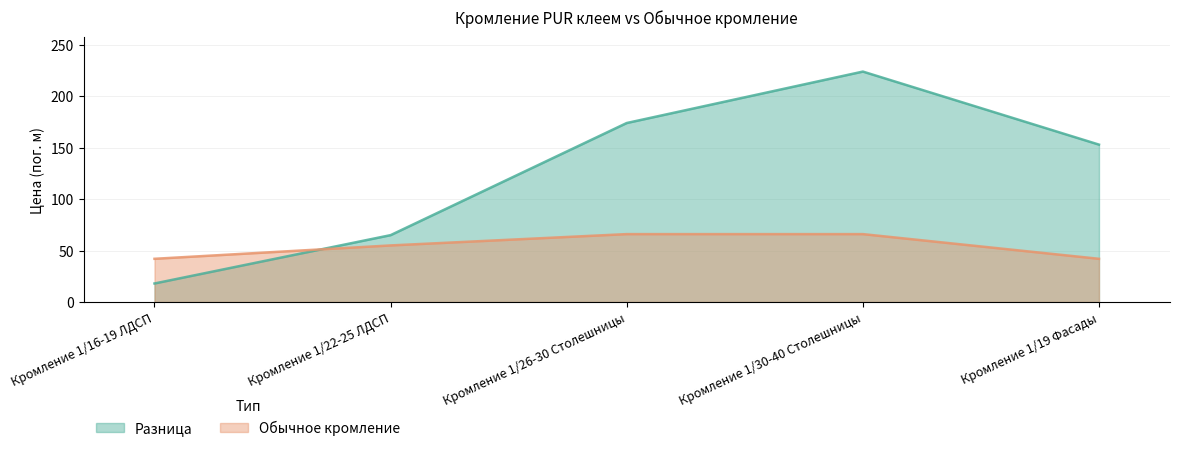

Which series has the largest total across all categories?

Разница